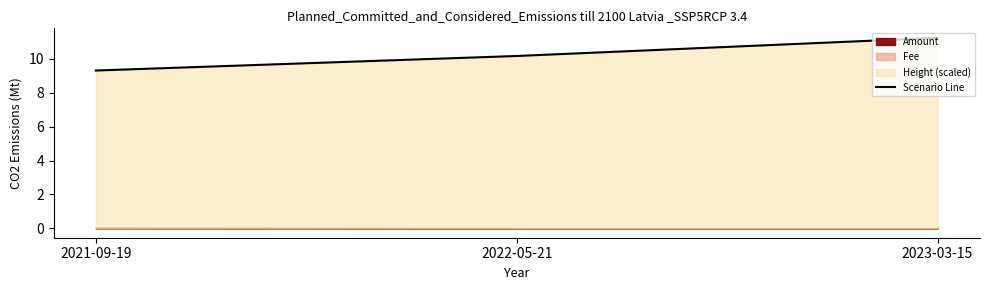

How many values are between 9 and 11?

2